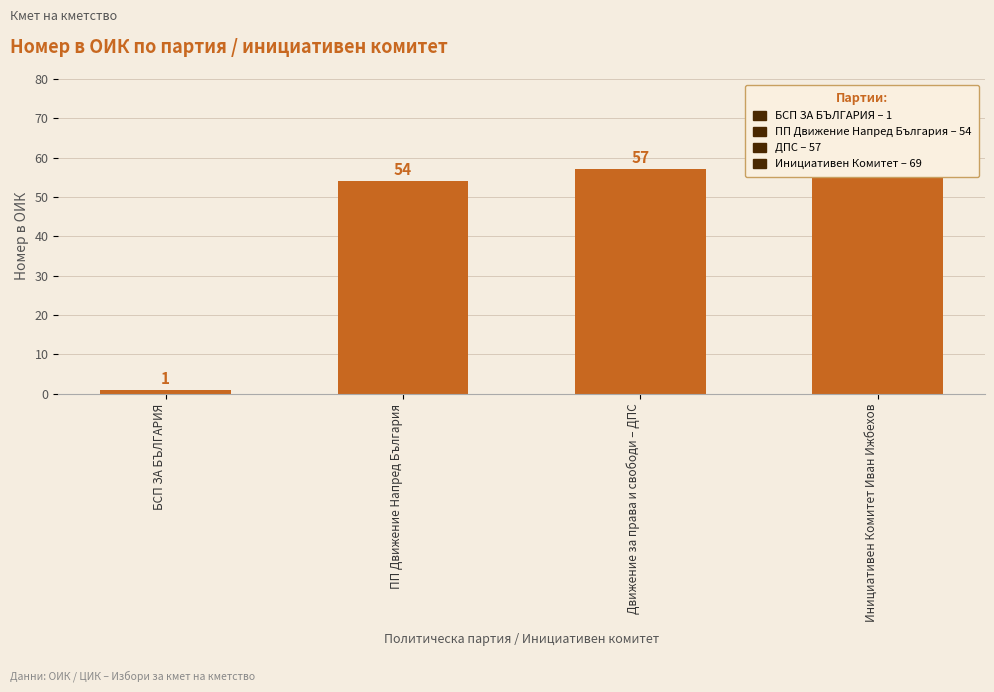

Which has a higher value, БСП ЗА БЪЛГАРИЯ or Инициативен Комитет Иван Ижбехов?

Инициативен Комитет Иван Ижбехов